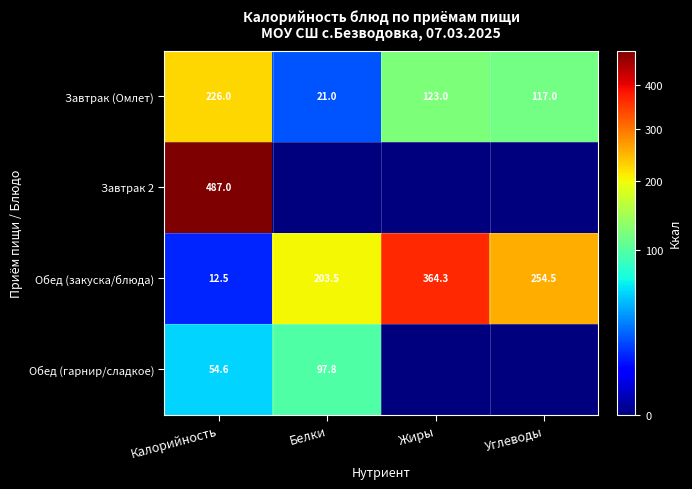

How many data points does each series have?

4